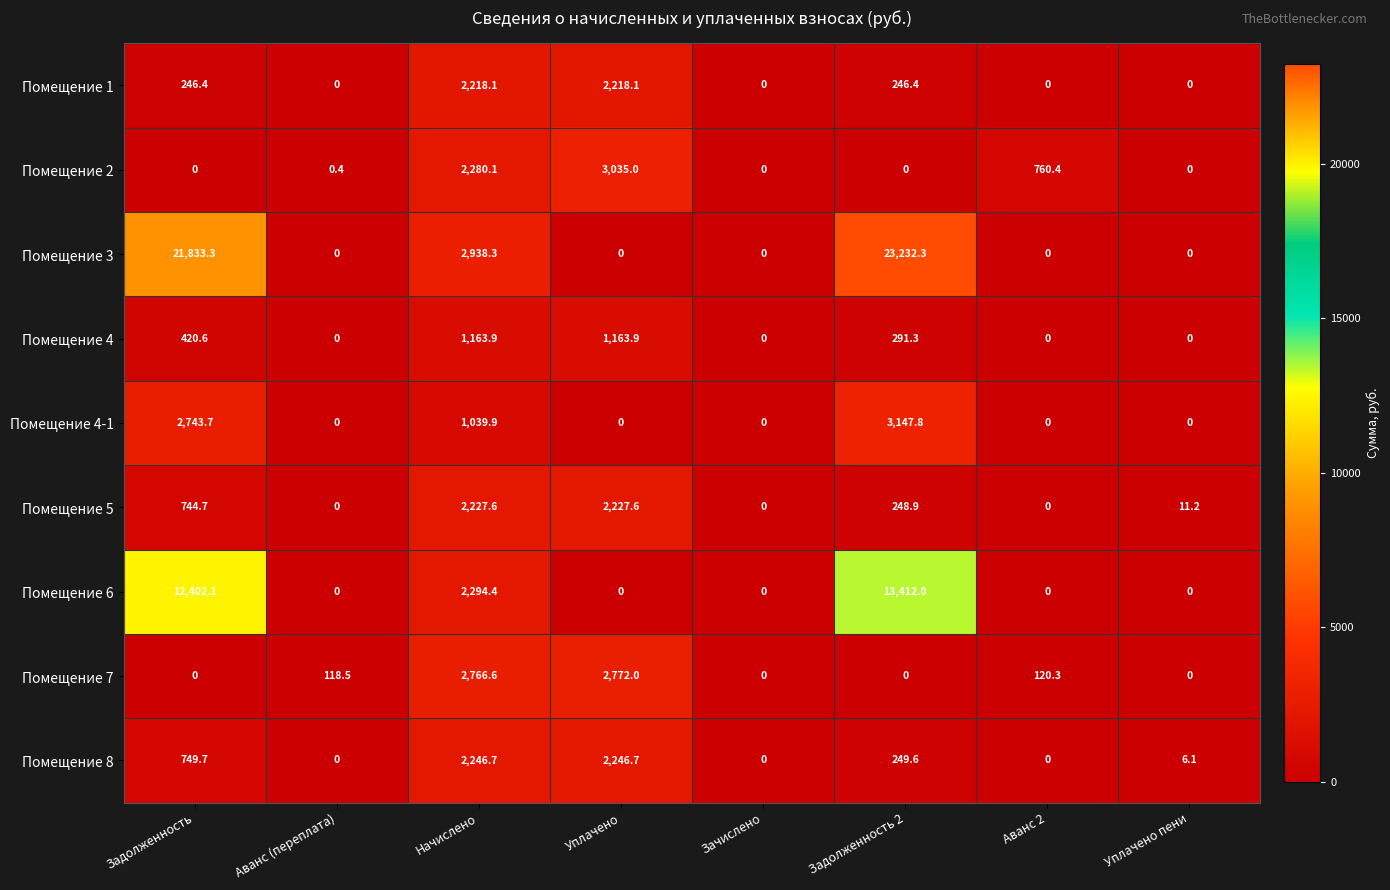

Rank the series by their maximum value, from lowest to highest.

Помещение 4, Помещение 1, Помещение 5, Помещение 8, Помещение 7, Помещение 2, Помещение 4-1, Помещение 6, Помещение 3